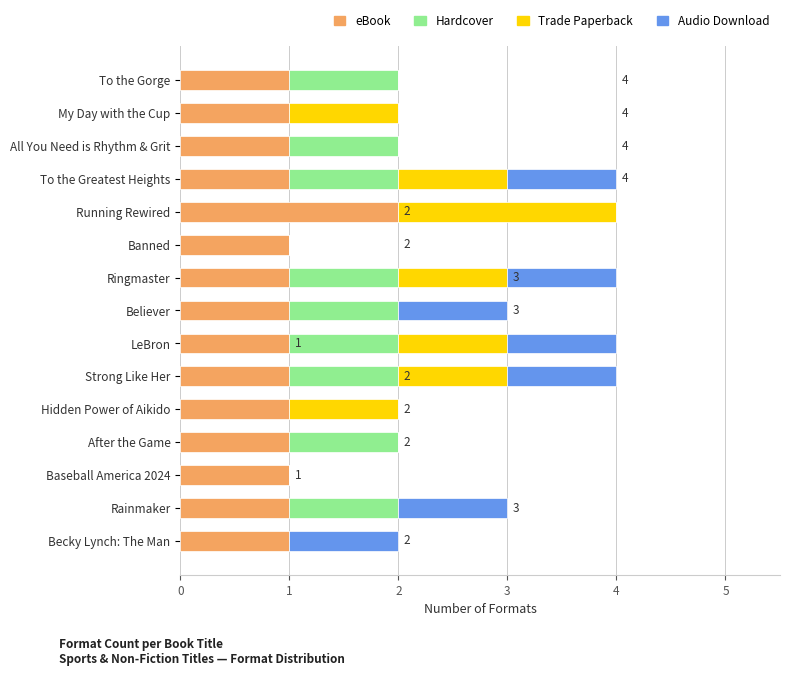

The eBook series shows 1 at After the Game. True or false?

True